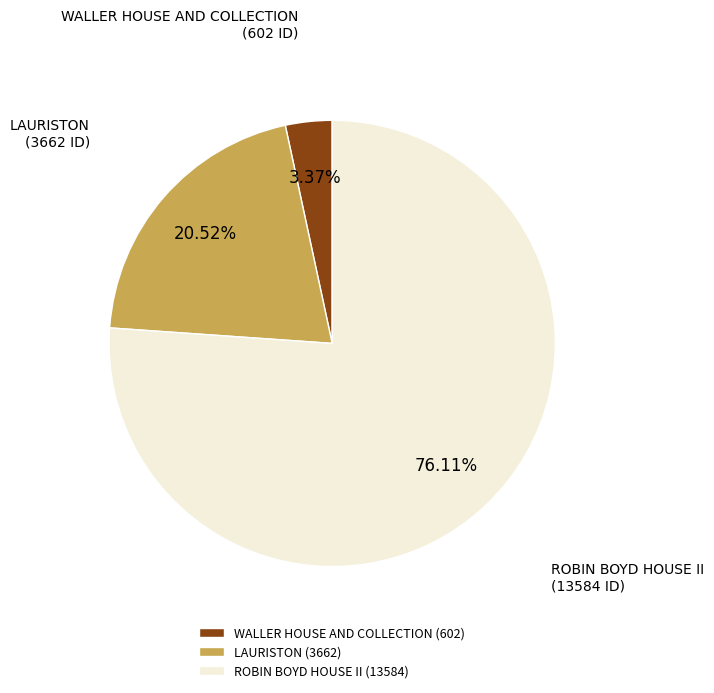

Is it true that WALLER HOUSE AND COLLECTION is 3% of the pie?

True